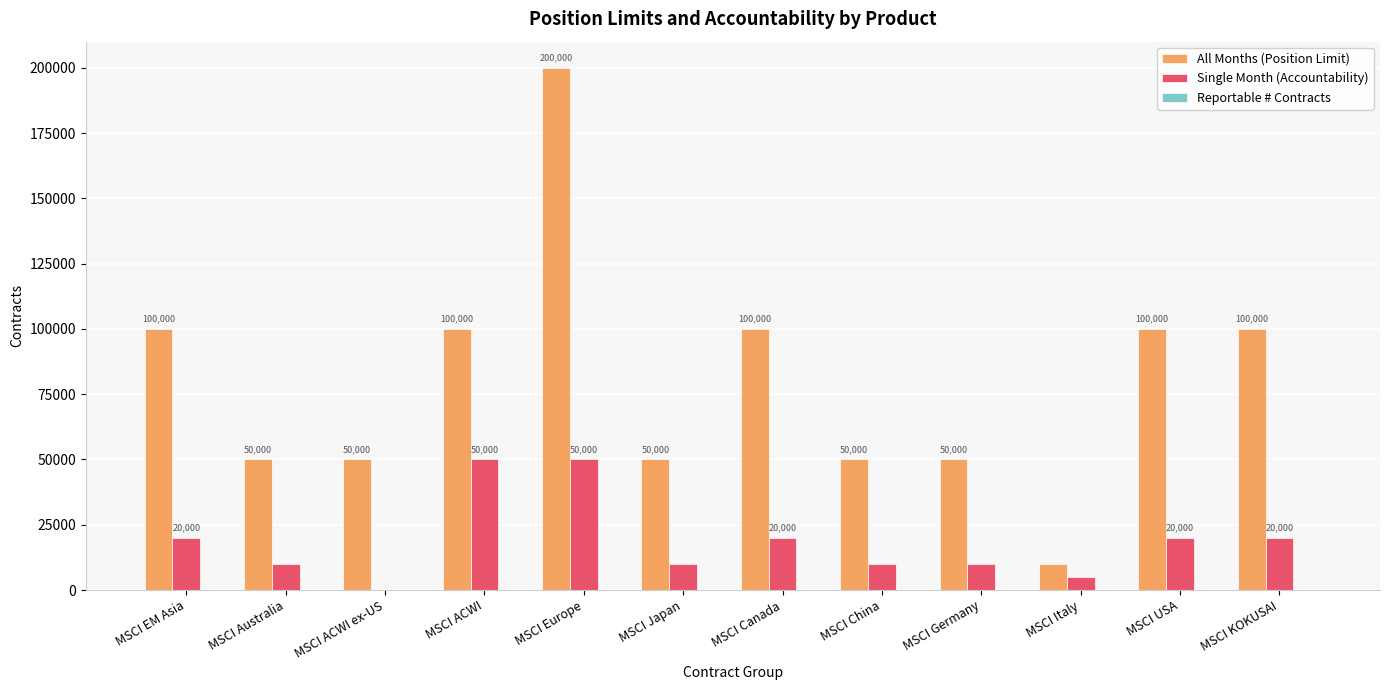

What is the highest value of the Single Month (Accountability) series?

50000